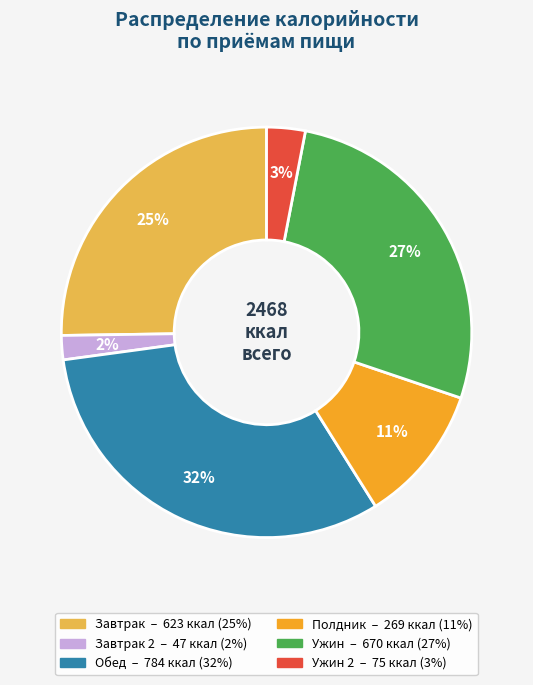

Does any single category account for the majority?

No